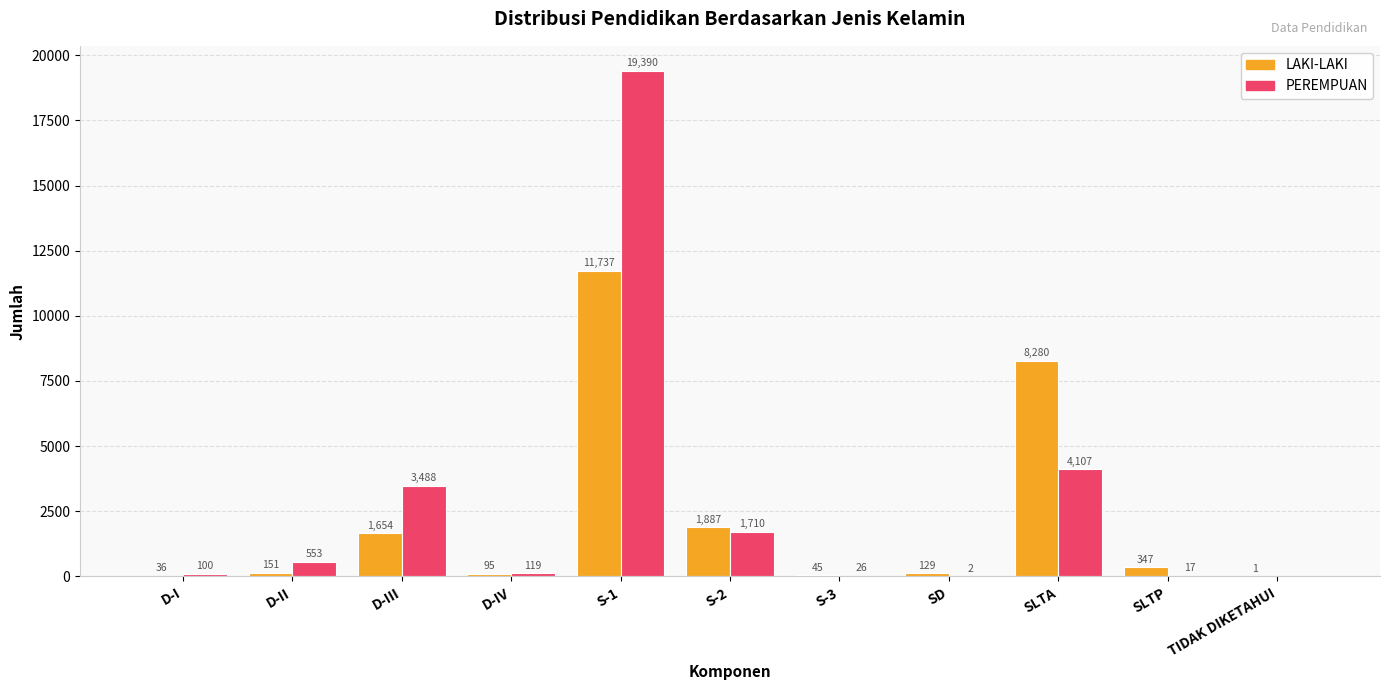

Which series has the widest spread of values?

PEREMPUAN